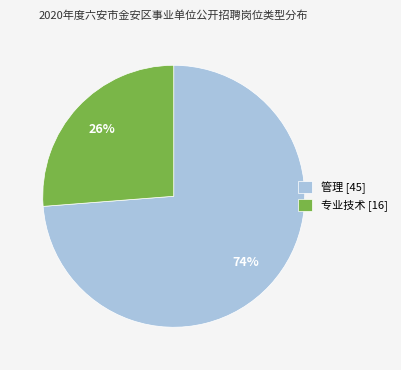

How many segments does this pie chart have?

2